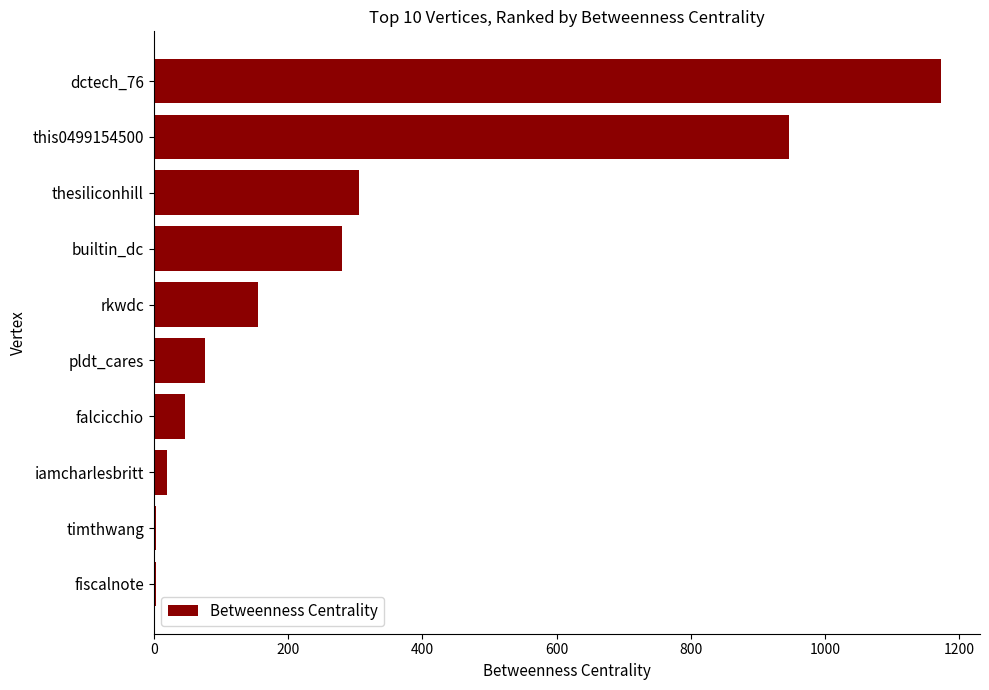

What is the value of the 6th bar from the top?

76.0